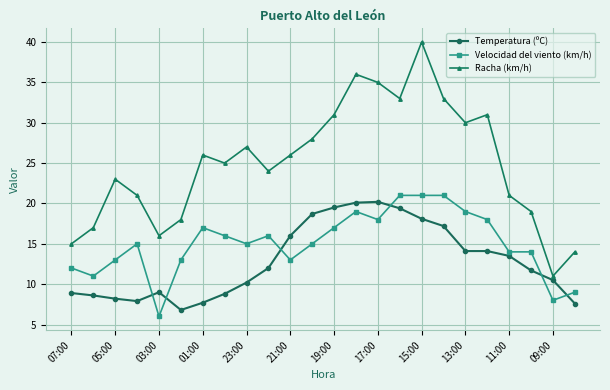

How many interior local valleys does the Racha (km/h) series have?

6